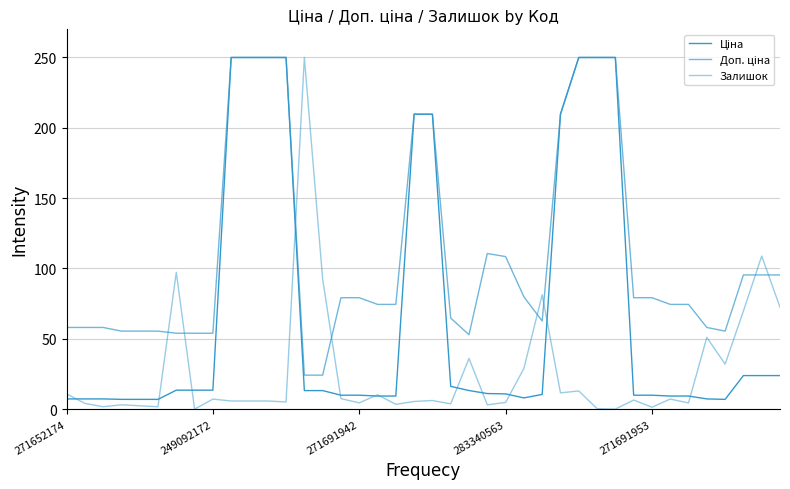

How many lines are shown in the chart?

3